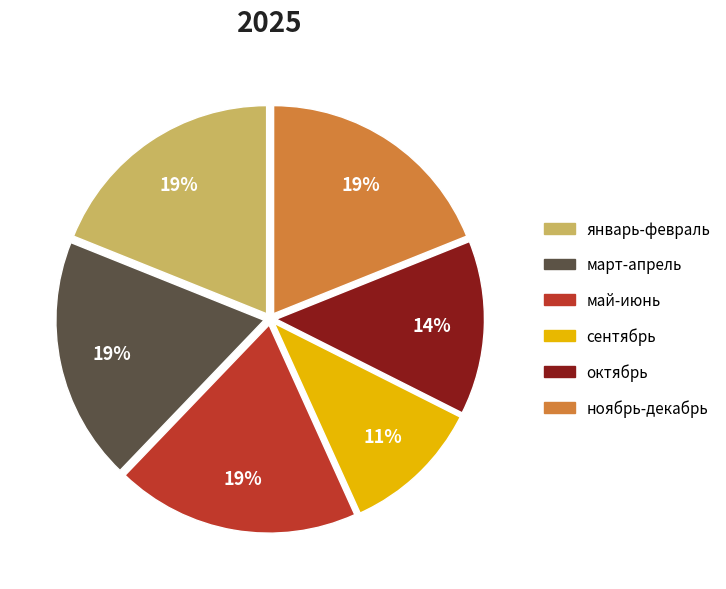

Does any single category account for the majority?

No